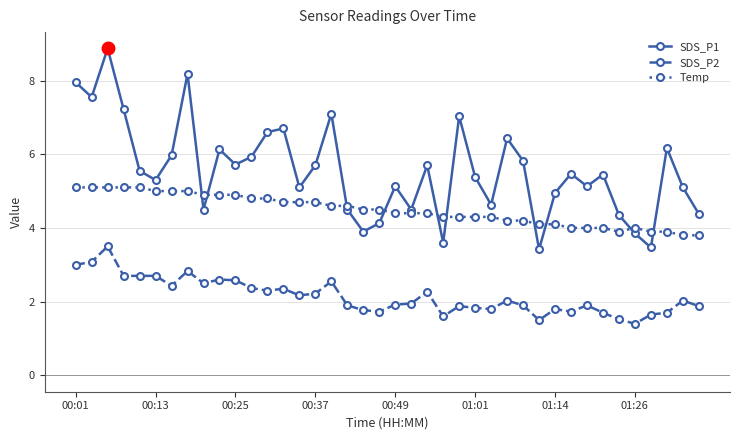

Rank the series by their average value, from highest to lowest.

SDS_P1, Temp, SDS_P2